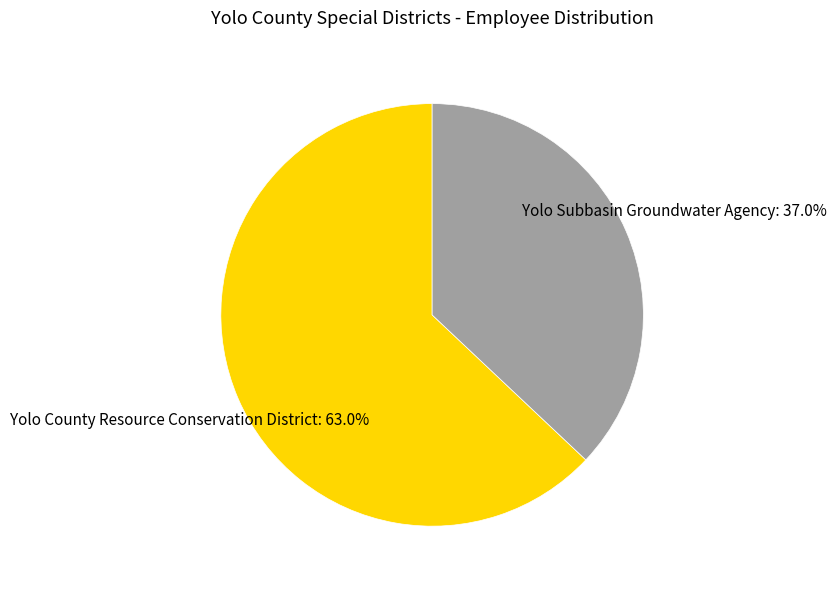

Approximately how many times larger is the value at Yolo Subbasin Groundwater Agency compared to Yolo County Resource Conservation District?

0.6